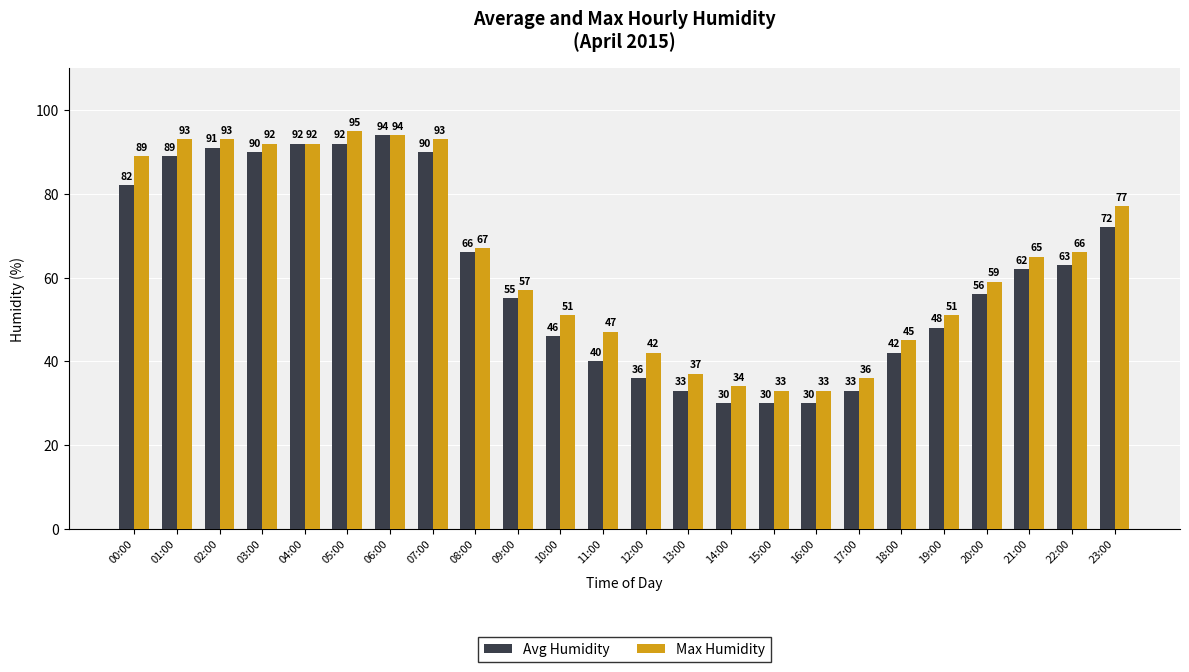

Reading right to left, what are all the values shown in this chart?

Avg Humidity: 23:00=72	22:00=63	21:00=62	20:00=56	19:00=48	18:00=42	17:00=33	16:00=30	15:00=30	14:00=30	13:00=33	12:00=36	11:00=40	10:00=46	09:00=55	08:00=66	07:00=90	06:00=94	05:00=92	04:00=92	03:00=90	02:00=91	01:00=89	00:00=82
Max Humidity: 23:00=77	22:00=66	21:00=65	20:00=59	19:00=51	18:00=45	17:00=36	16:00=33	15:00=33	14:00=34	13:00=37	12:00=42	11:00=47	10:00=51	09:00=57	08:00=67	07:00=93	06:00=94	05:00=95	04:00=92	03:00=92	02:00=93	01:00=93	00:00=89